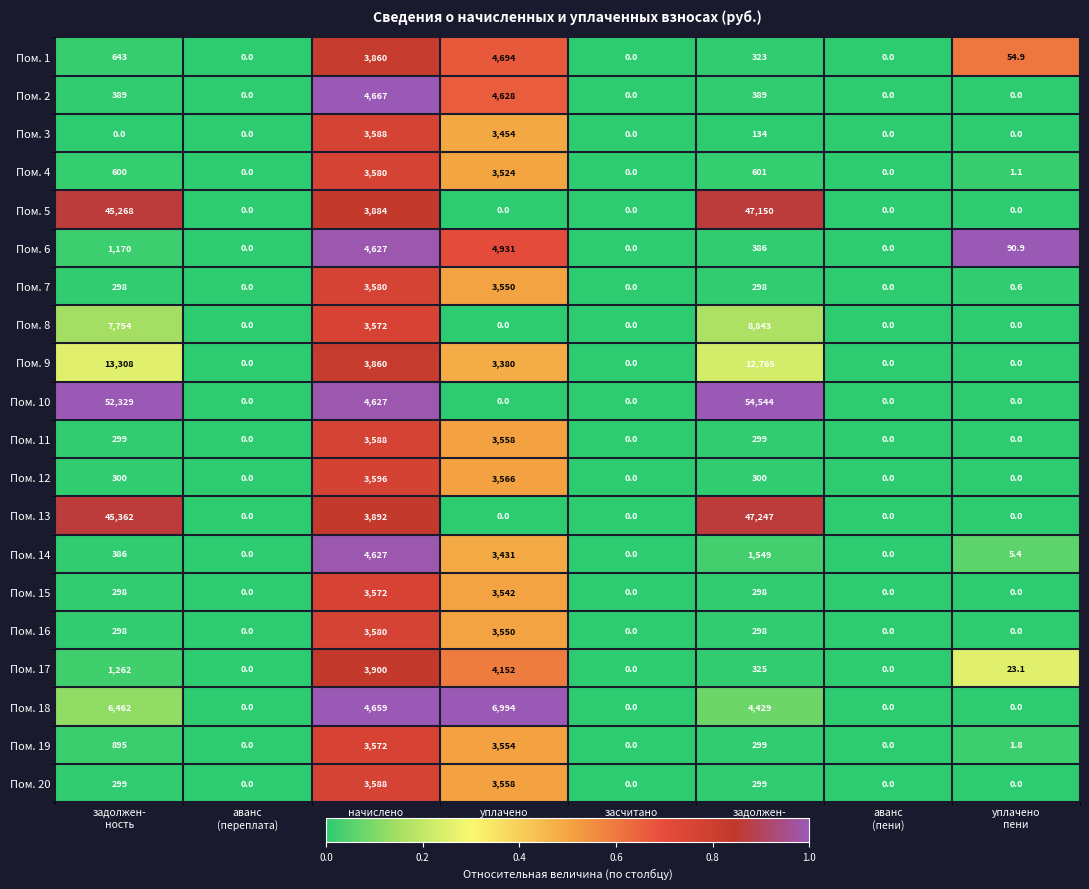

At which category is the sum across all series the highest?

задолжен-
ность (пени)